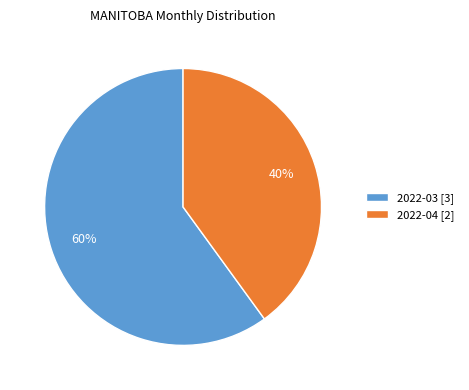

Count the number of slices in the pie.

2